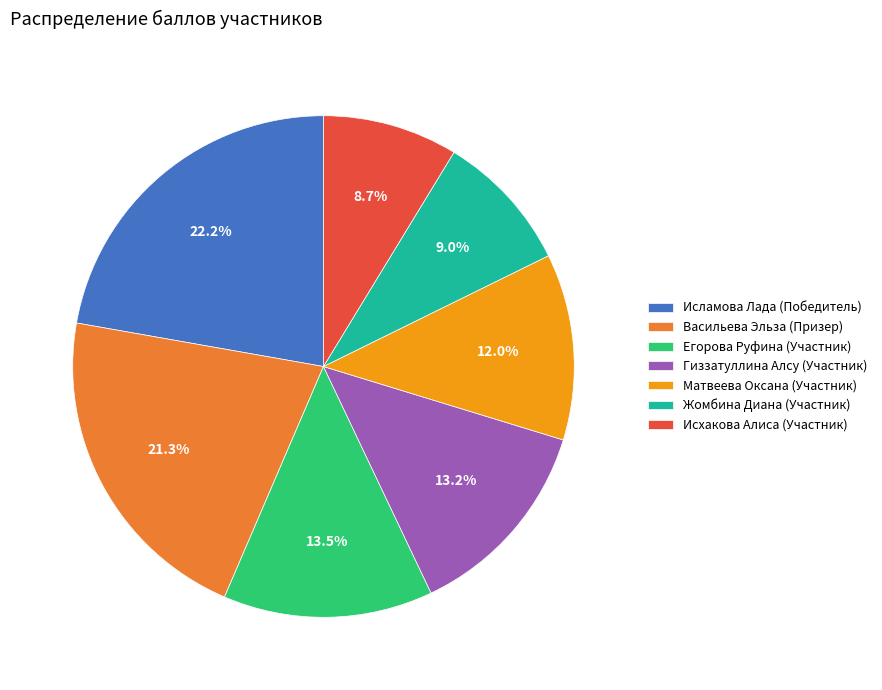

Which slice is the largest?

Исламова Лада (Победитель)